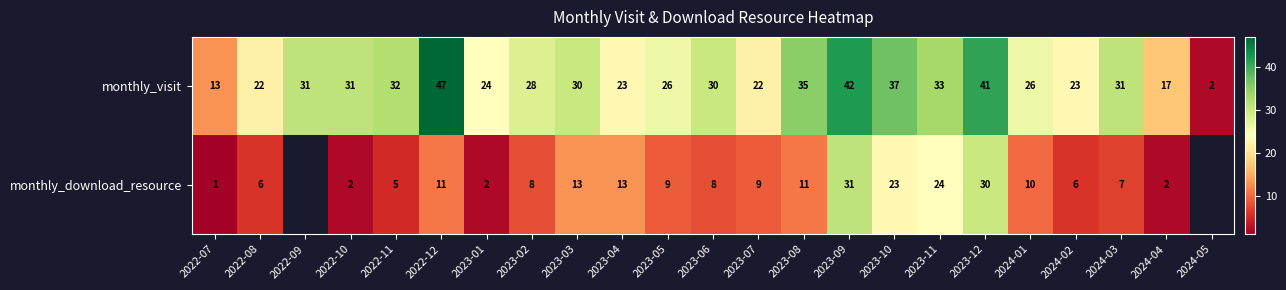

Is it true that monthly_visit equals 20 at 2022-09?

False